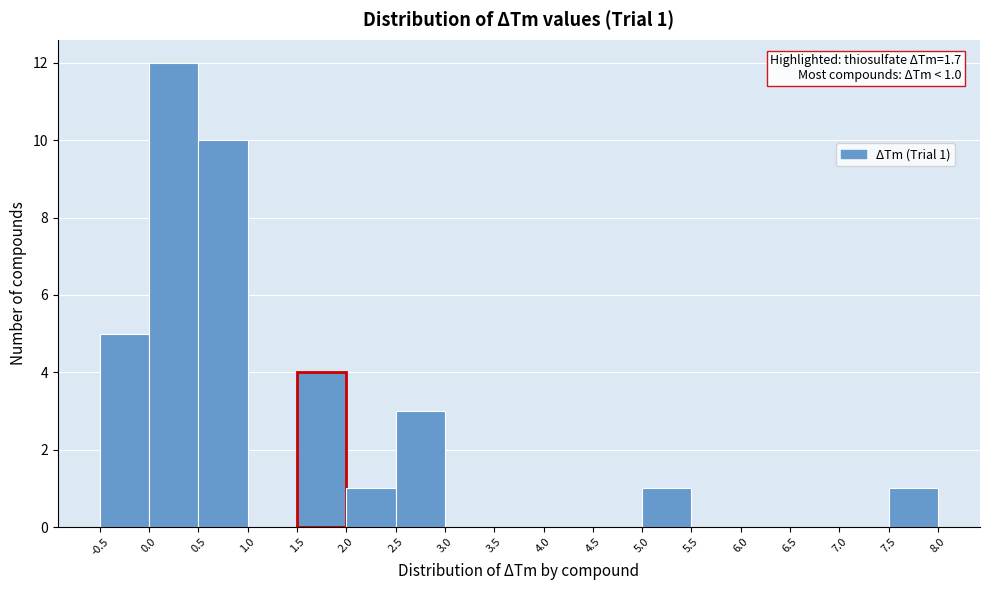

Which range on the x-axis has the tallest bar?

0.0 to 0.5